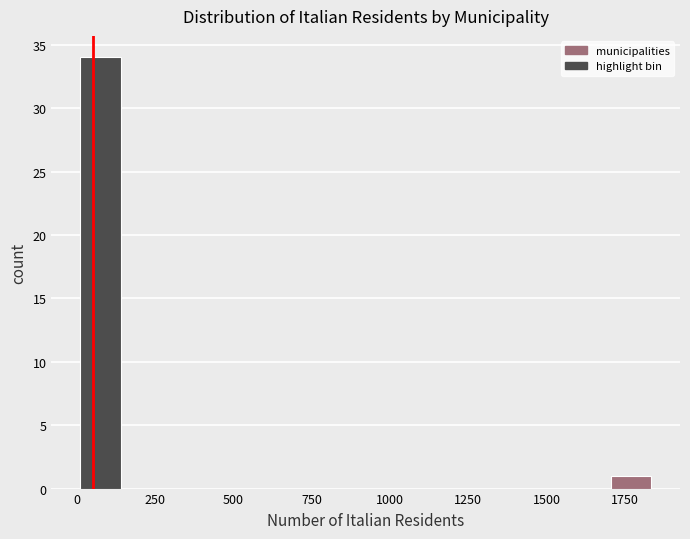

Around what value on the x-axis is the tallest bar? Give the approximate position of its centre, as read against the axis.

100